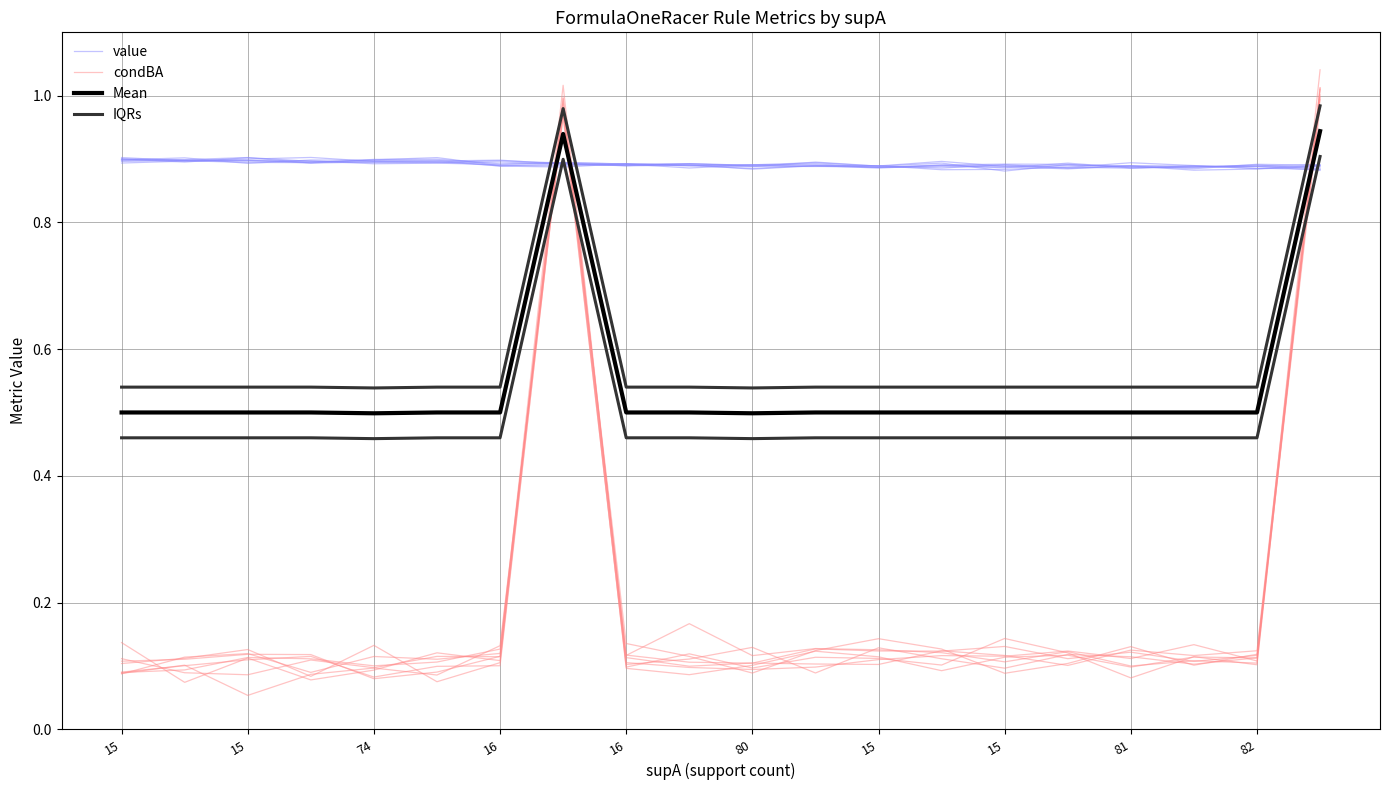

Is this an area chart (filled region under the line)?

No